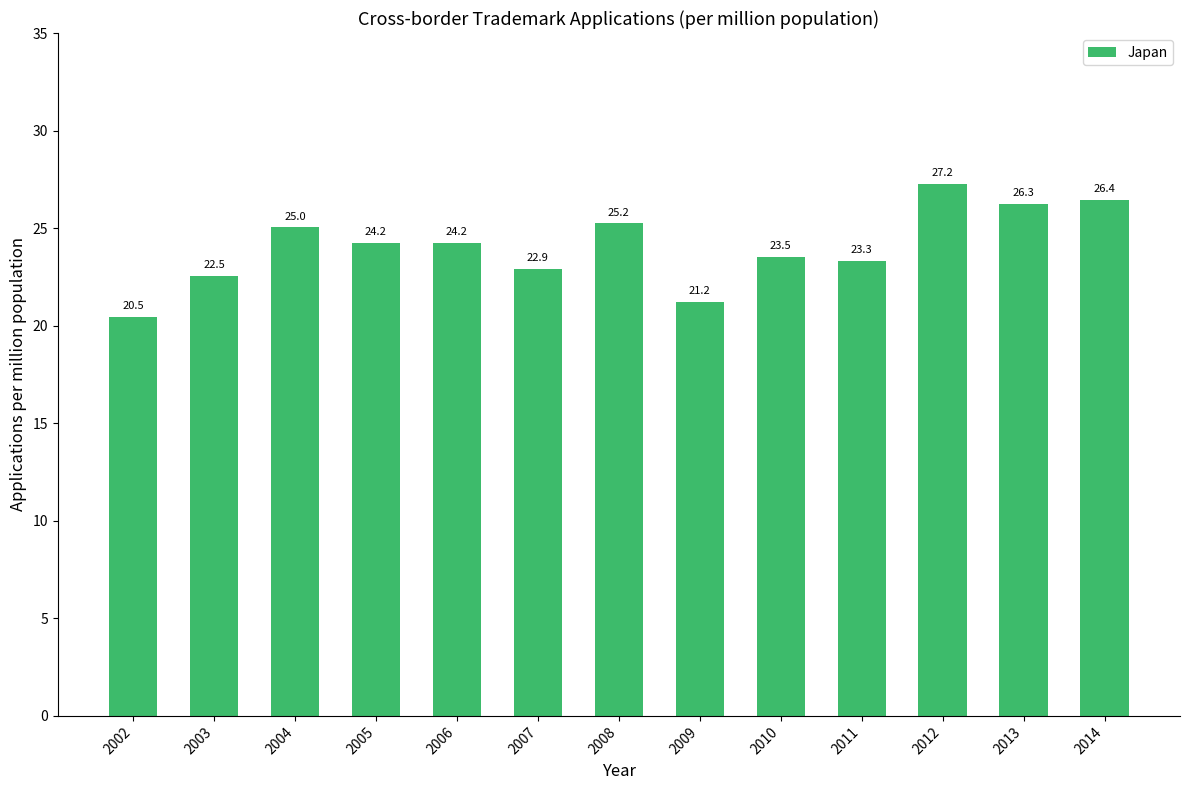

What is the approximate value at 2010?

23.5